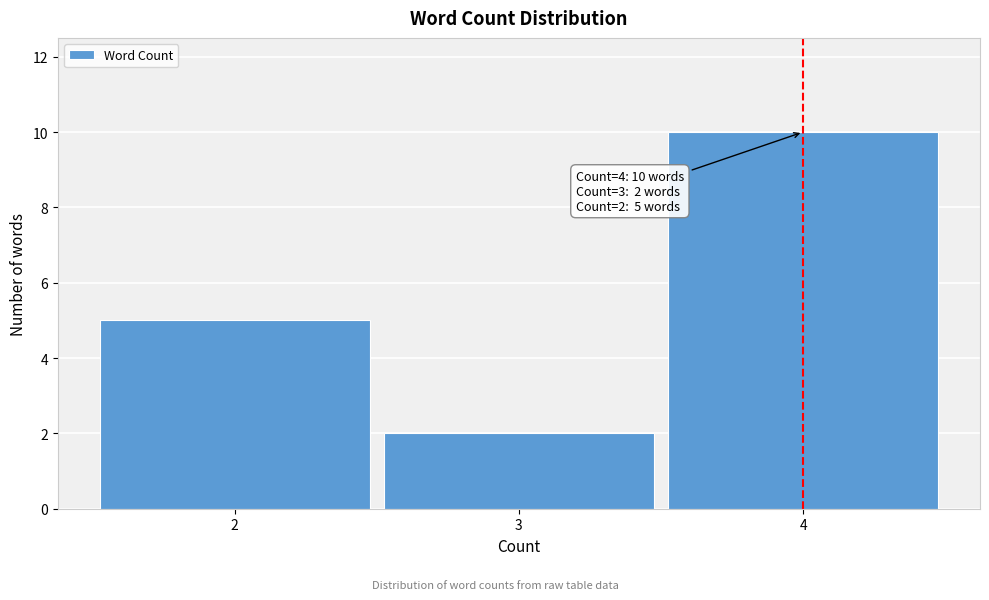

Reading left to right, list all the values displayed in this chart.

5	2	10